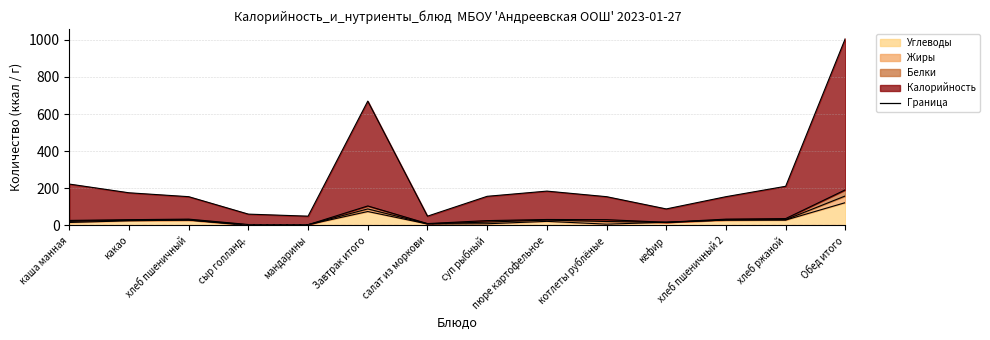

At which label does Калорийность reach its peak?

Обед итого